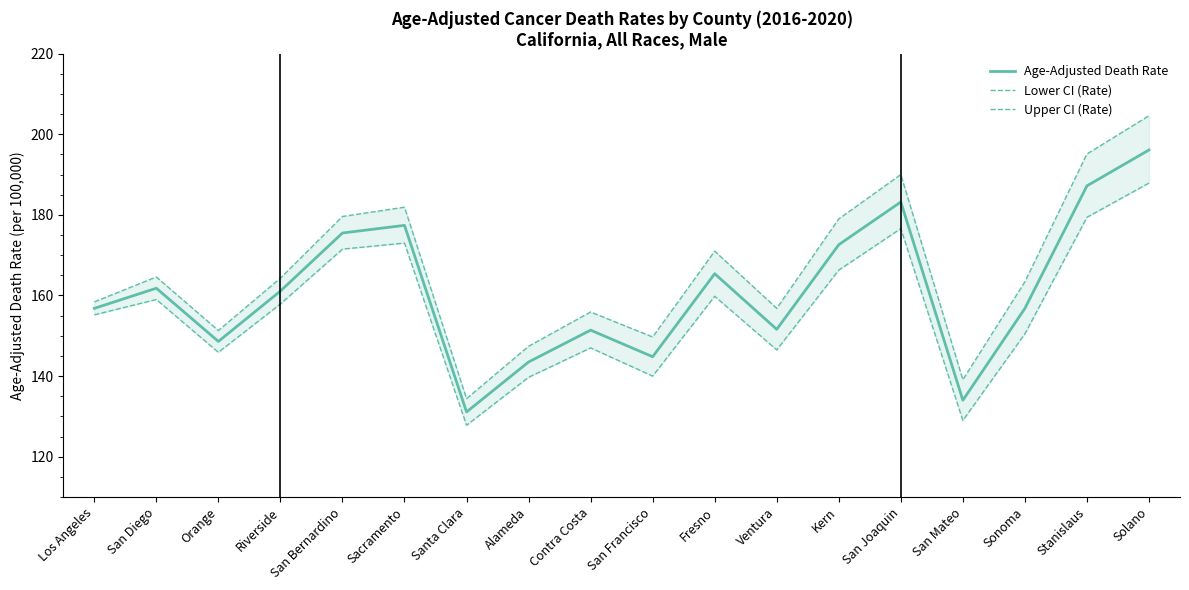

What position from the right is San Francisco?

9